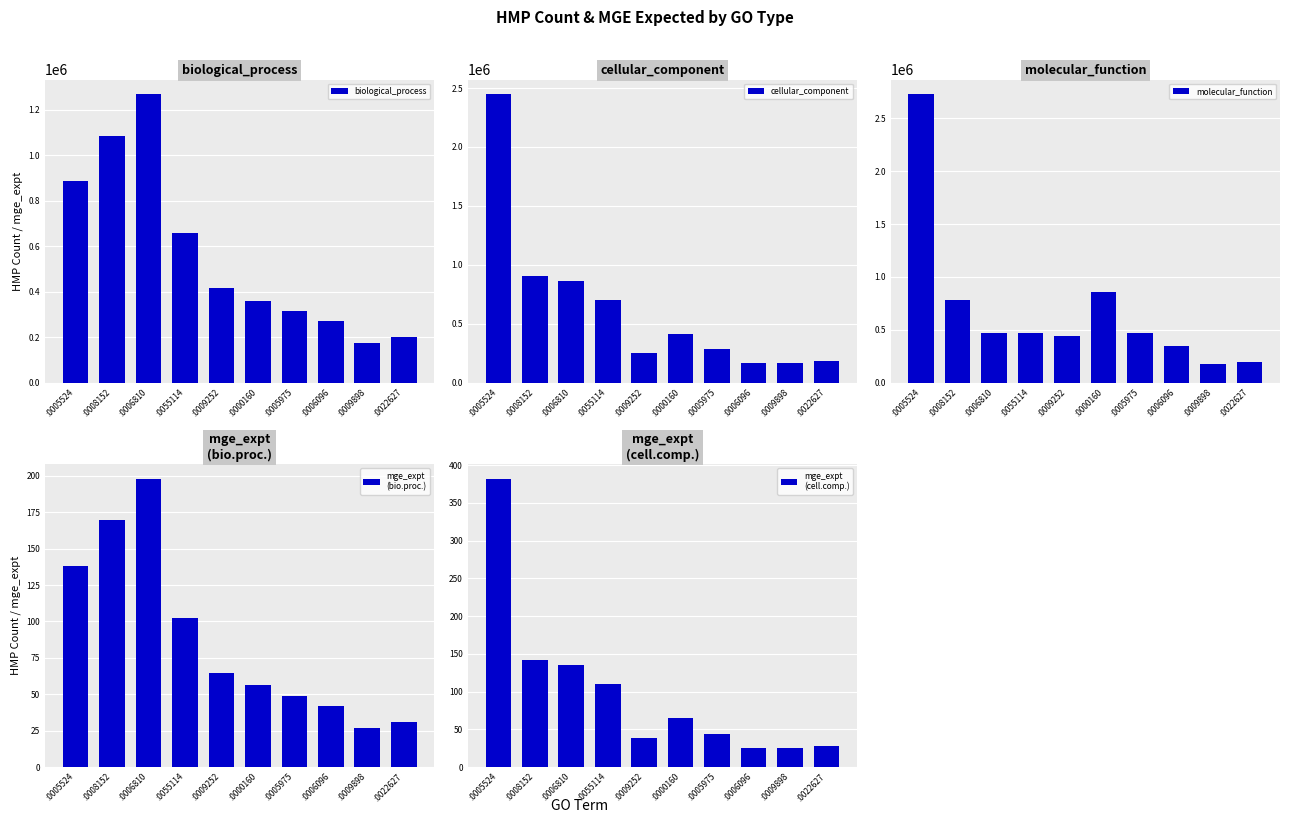

What is the value of the molecular_function bar at the 10th from the left?

193762